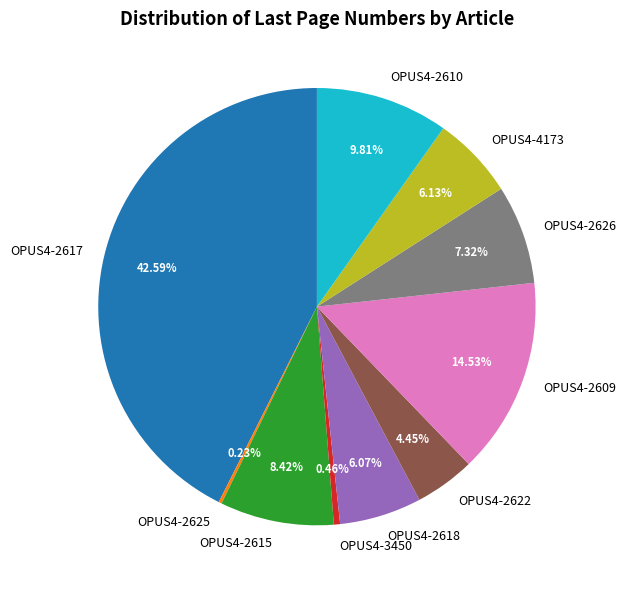

What is the ratio of the value at OPUS4-2615 to the value at OPUS4-2618?

1.4